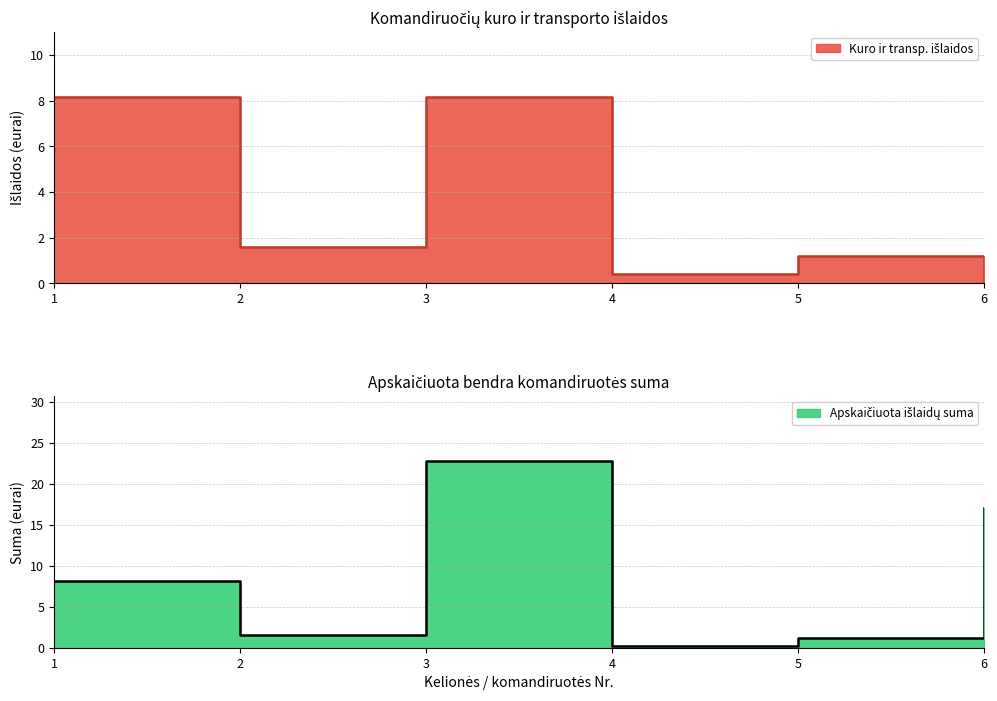

Is it true that Apskaičiuota išlaidų suma equals 8.2 at 1?

True